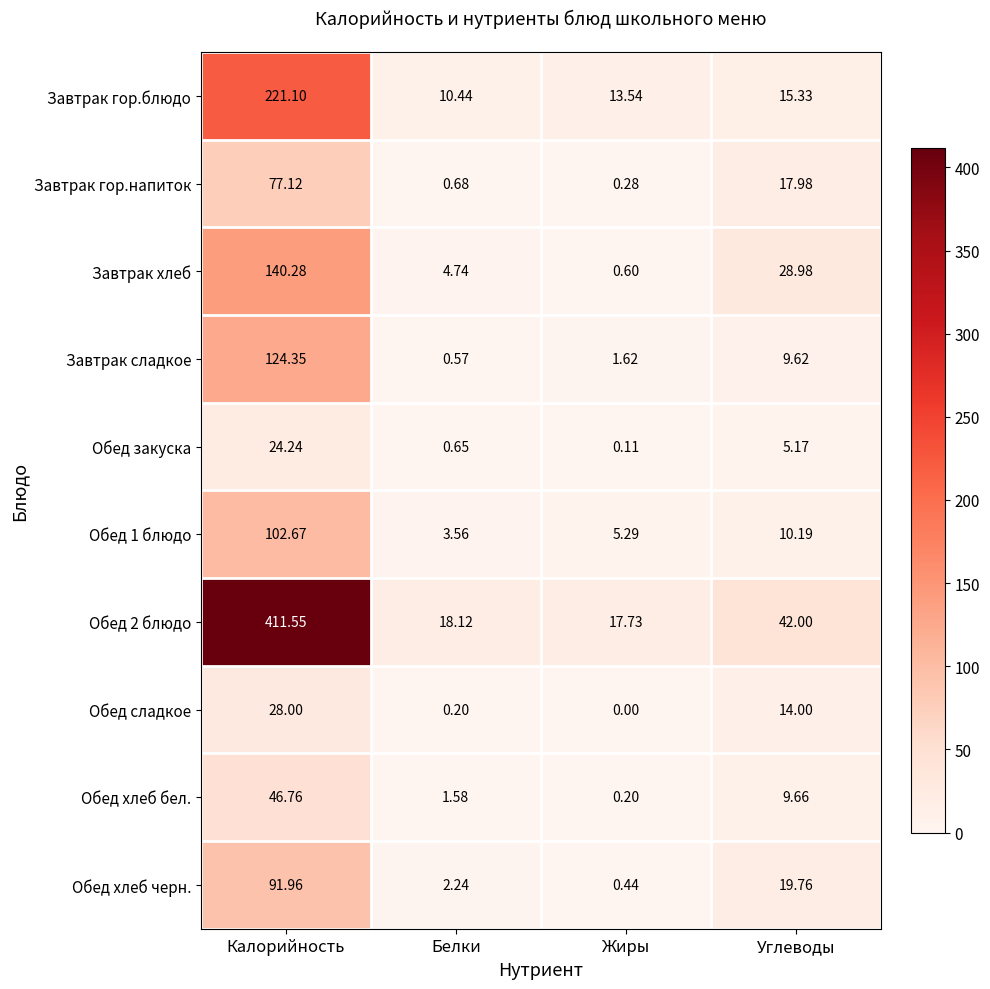

At which label does Обед 2 блюдо first exceed 42?

Калорийность